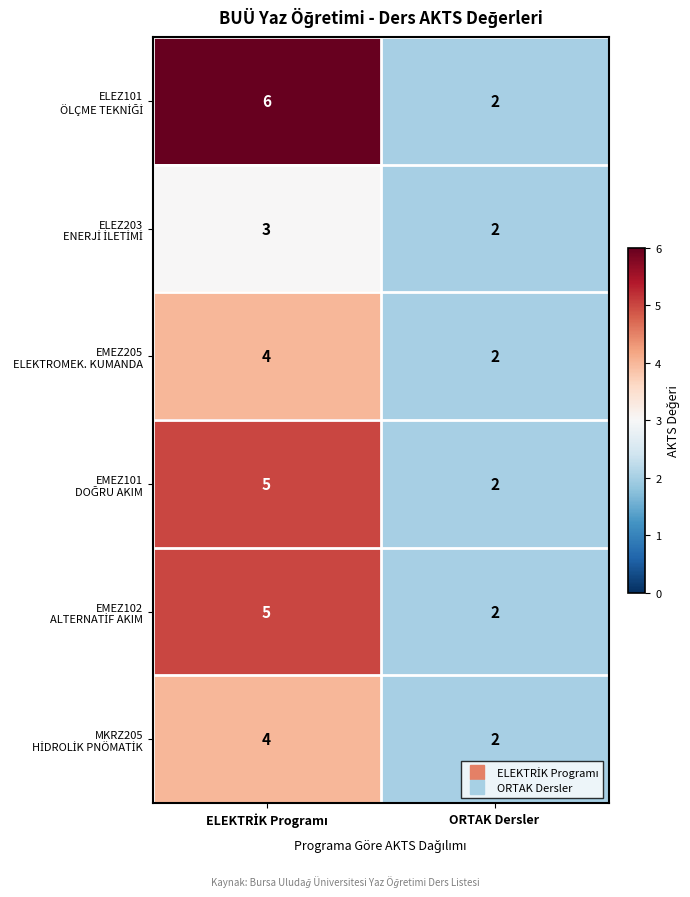

What is the maximum value shown in the chart?

6